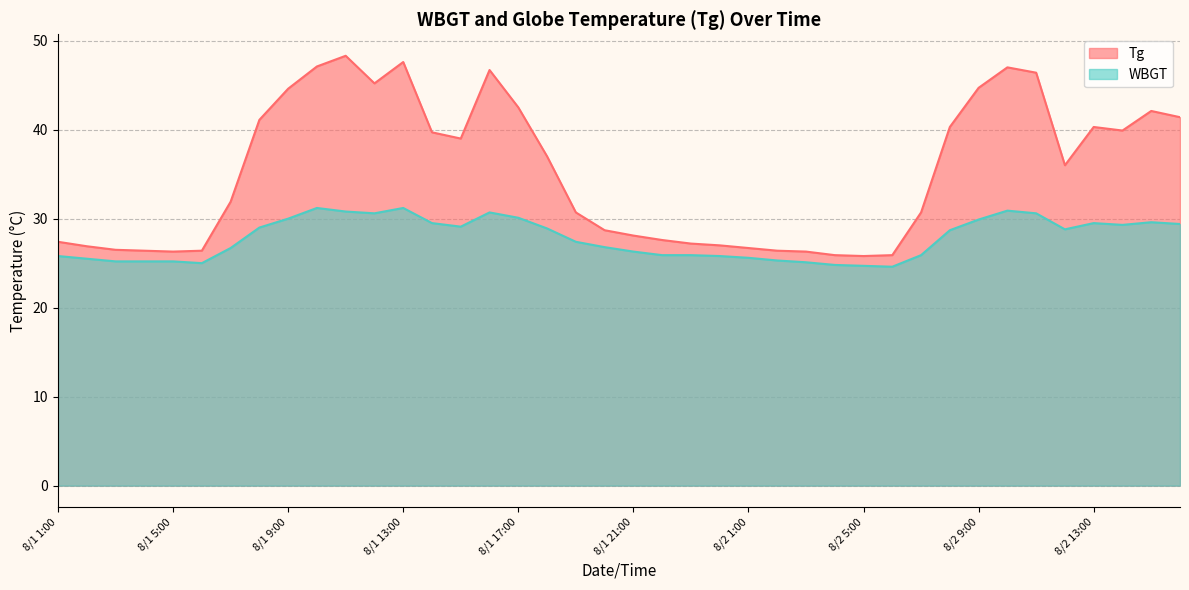

Rank the series by their maximum value, from lowest to highest.

WBGT, Tg